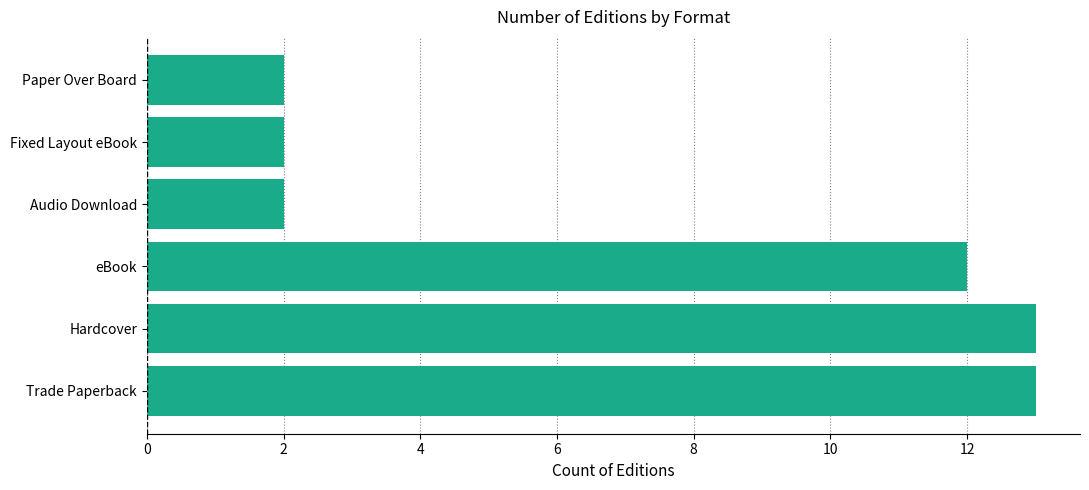

True or false: the data shows 1 at Fixed Layout eBook.

False